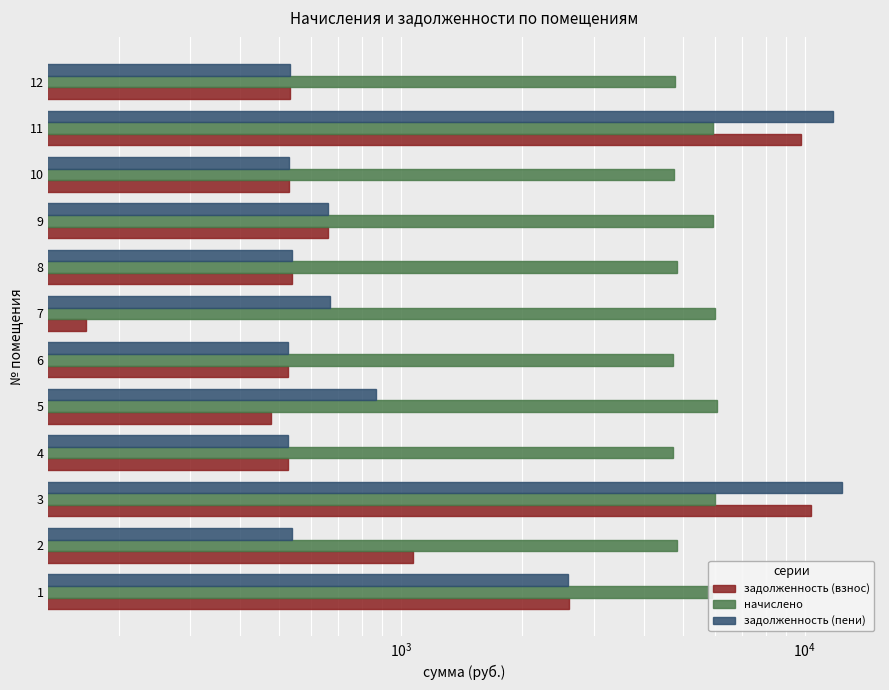

What is the value of the начислено bar at the 12th from the left?

4779.1